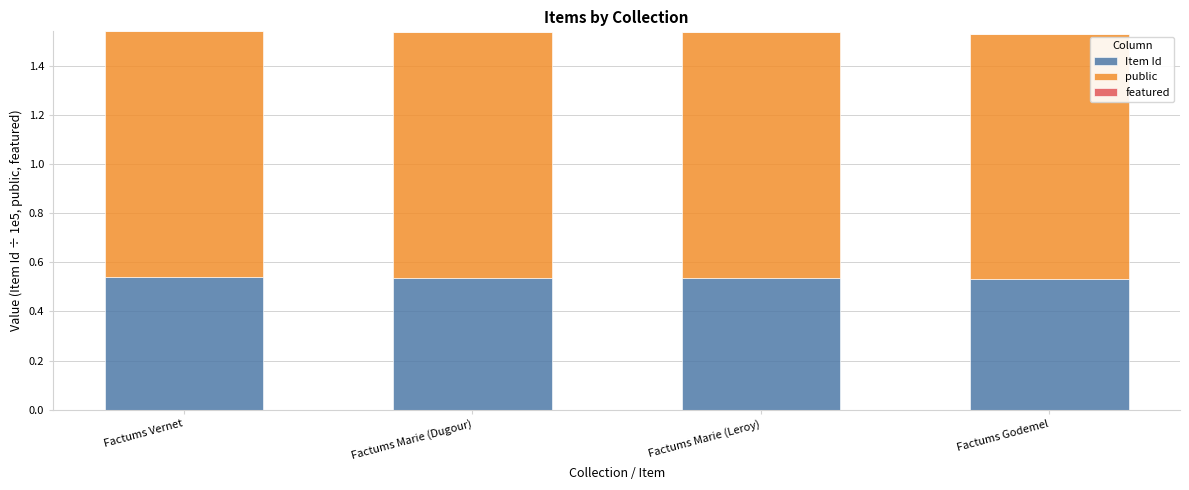

What is the total value across all series at Factums Vernet?

1.5